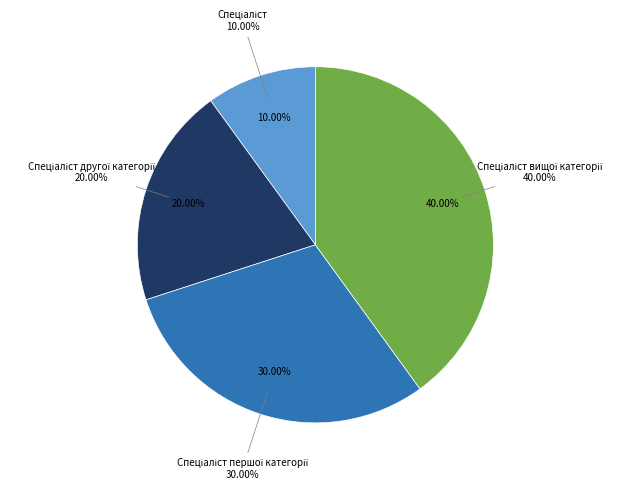

Rank the categories by value from highest to lowest.

Спеціаліст вищої категорії, Спеціаліст першої категорії, Спеціаліст другої категорії, Спеціаліст